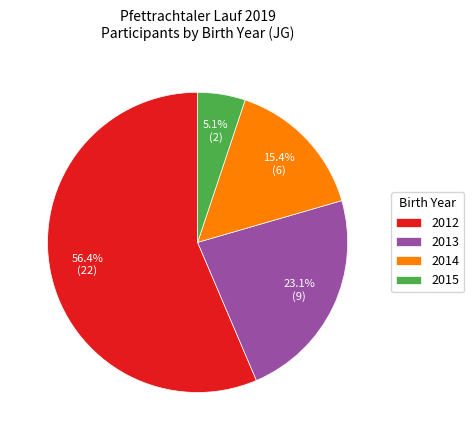

Is 2015 the majority of the pie?

No